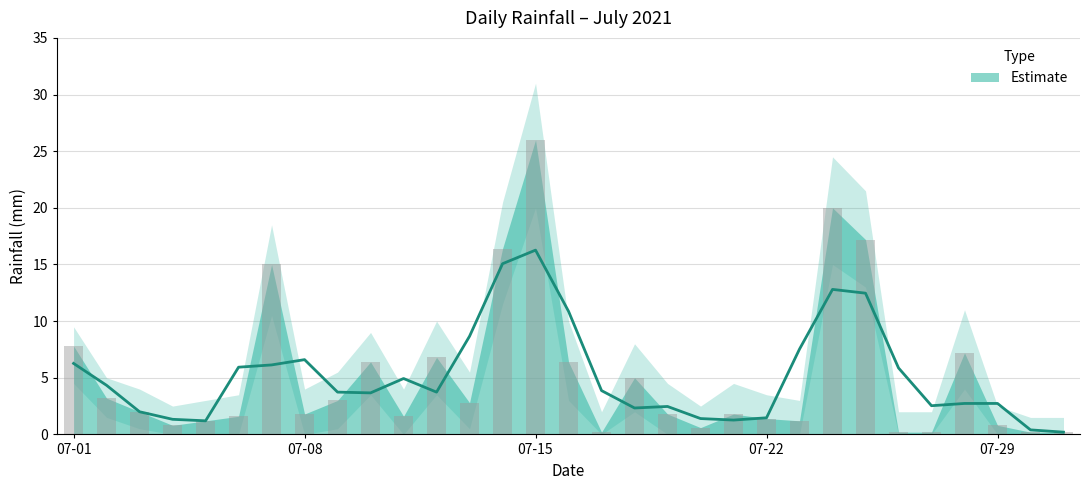

Reading right to left, transcribe all the data shown in this chart.

rain: 0.2	0.2	0.8	7.2	0.2	0.2	17.2	20.0	1.2	1.4	1.8	0.6	1.8	5.0	0.2	6.4	26.0	16.4	2.8	6.8	1.6	6.4	3.0	1.8	15.0	1.6	1.2	0.8	2.0	3.2	7.8
rain_upper: 1.5	1.5	2.5	11.0	2.0	2.0	21.5	24.5	3.0	3.5	4.5	2.5	4.5	8.0	2.0	10.0	31.0	20.5	5.5	10.0	4.0	9.0	5.5	4.0	18.5	3.5	3.0	2.5	4.0	5.0	9.5
rain_lower: 0.0	0.0	0.0	4.0	0.0	0.0	13.0	15.0	0.0	0.0	0.0	0.0	0.0	2.0	0.0	3.0	20.0	11.5	0.5	3.5	0.0	3.5	0.5	0.0	10.5	0.0	0.0	0.0	0.5	1.5	4.5